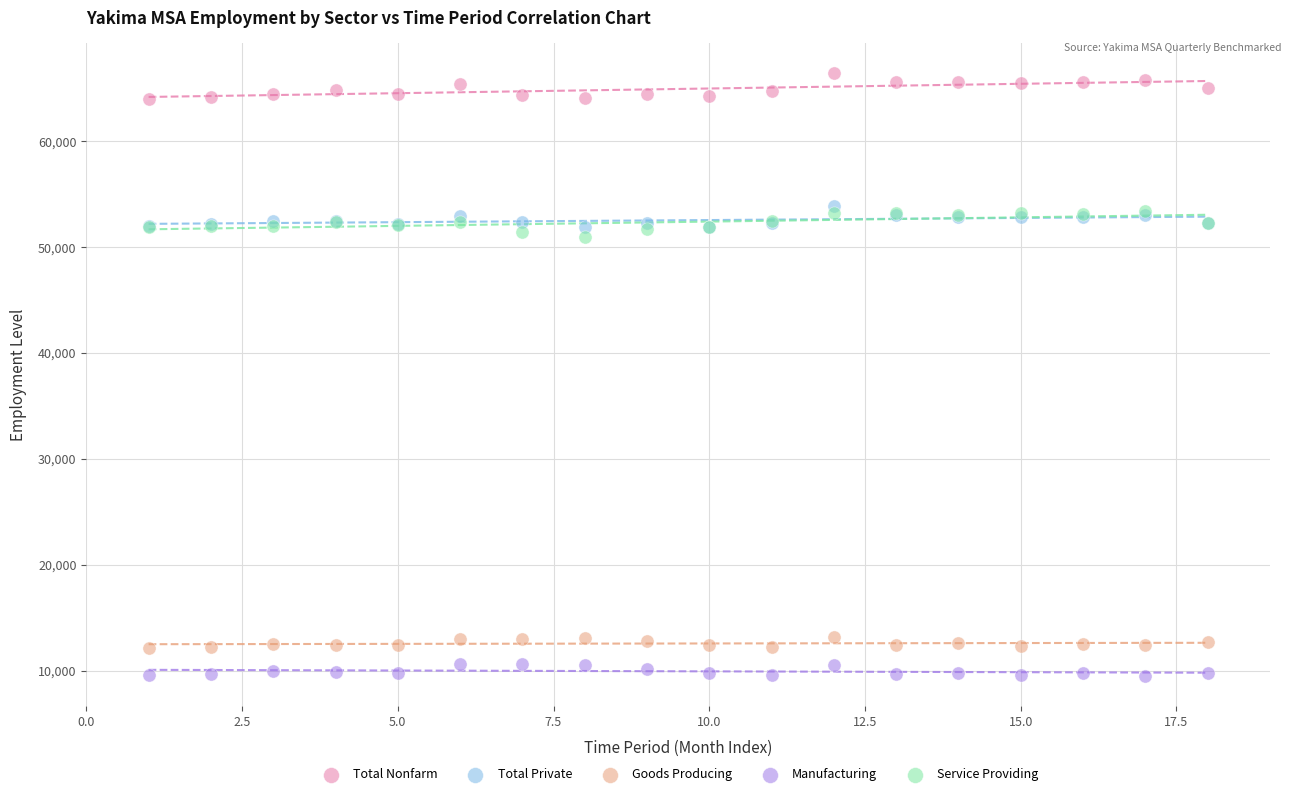

What are all the series names shown in the legend?

Total Nonfarm, Total Private, Goods Producing, Manufacturing, Service Providing